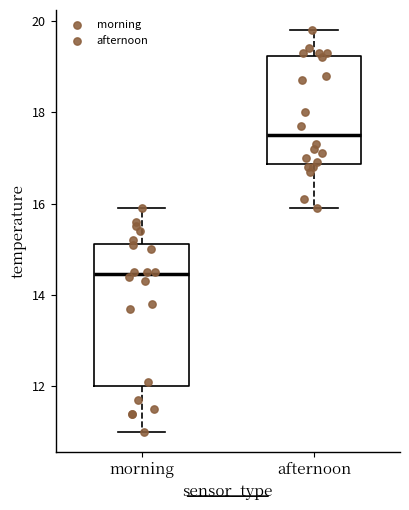

Where does the upper whisker of the box for afternoon end on the y-axis? The values are not printed on the chart, so give them approximately, as read against the axis.

19.8